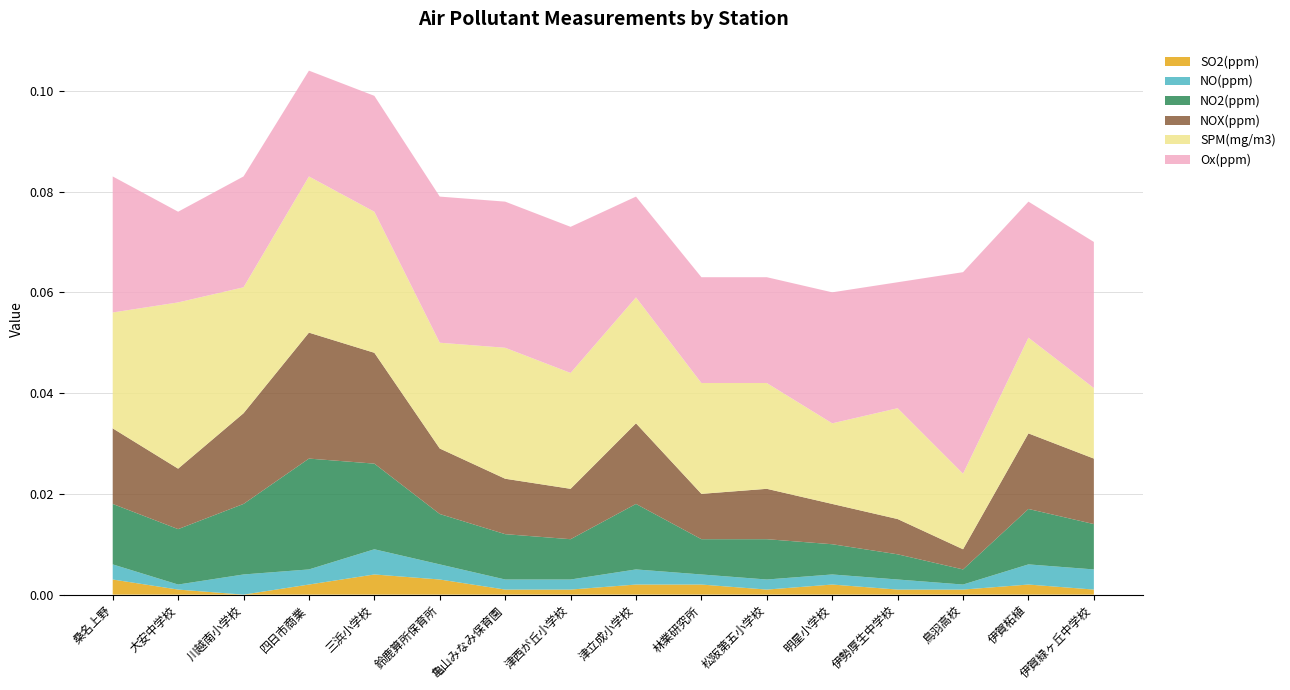

True or false: SO2(ppm) has a value of 0.0 at 大安中学校.

True